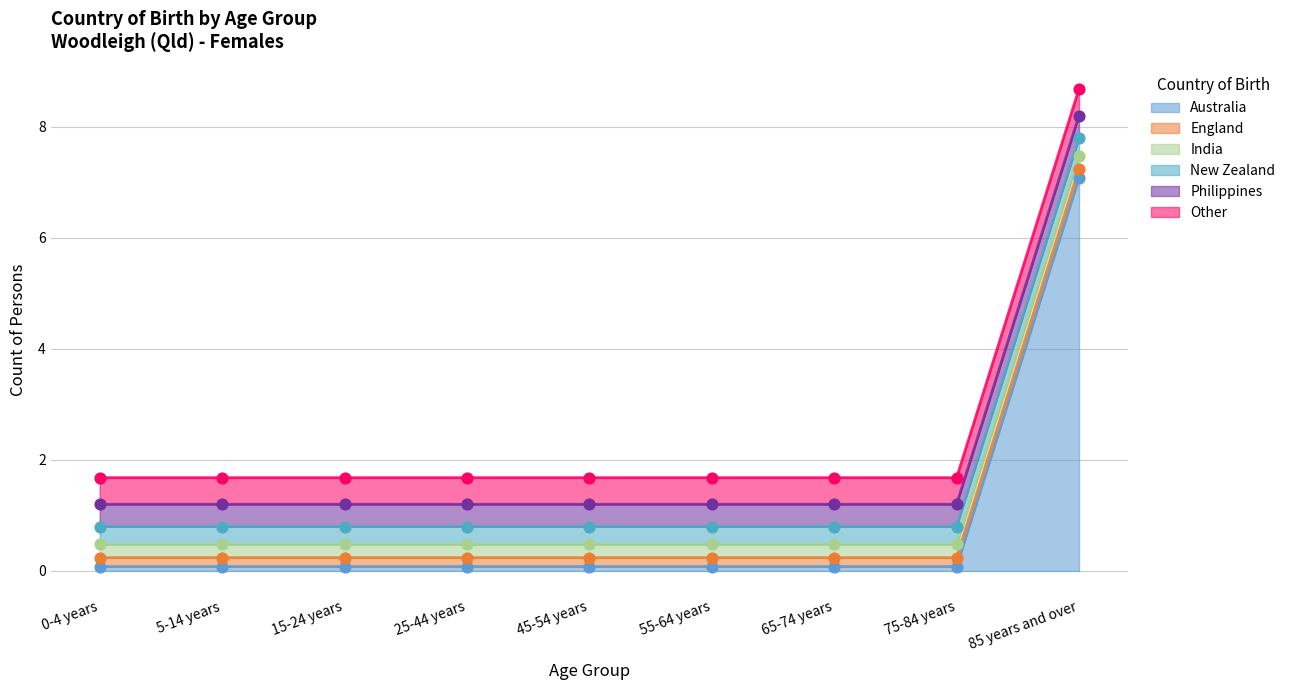

What are all the series names shown in the legend?

Australia, England, India, New Zealand, Philippines, Other